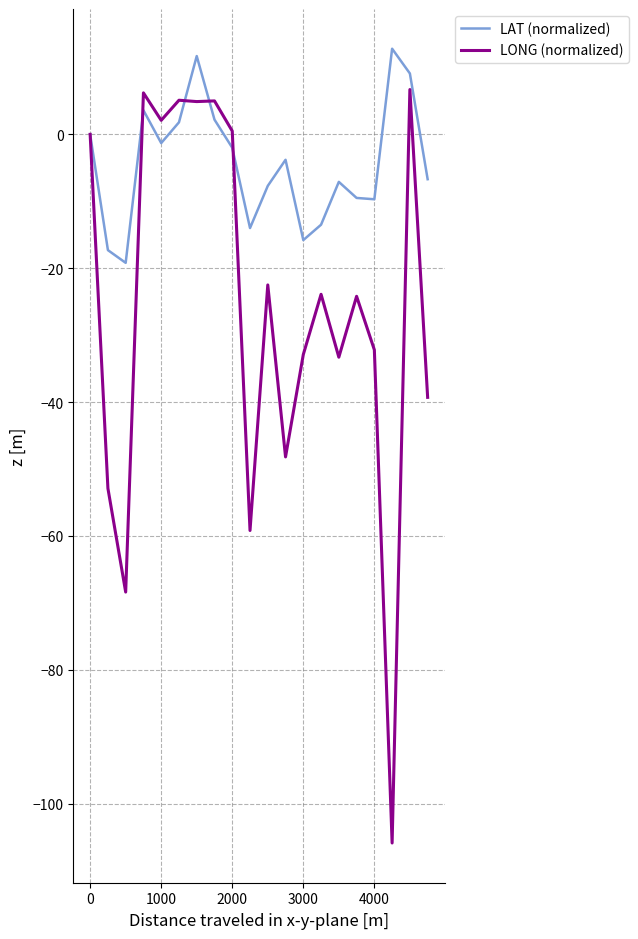

Which series has the largest total across all categories?

LAT (normalized)